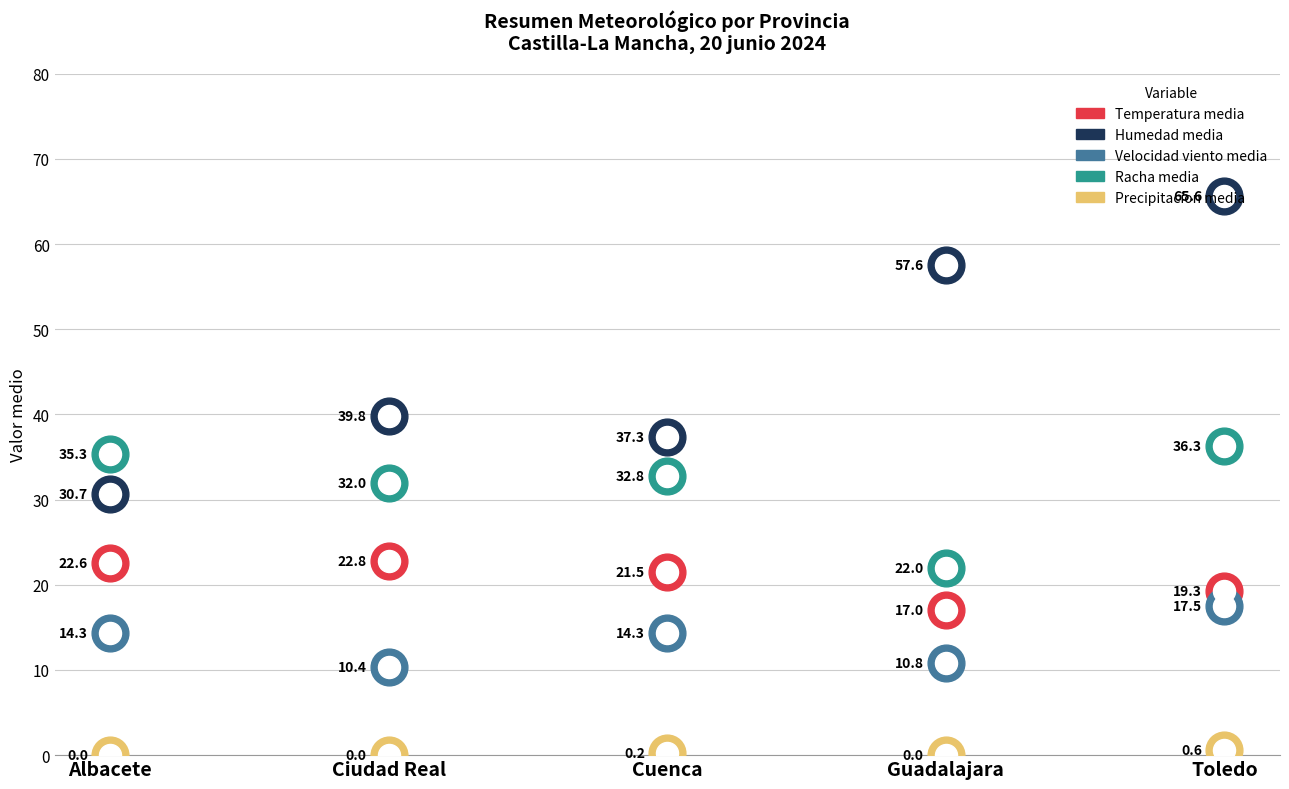

What is the total value across all series at Guadalajara?

107.4